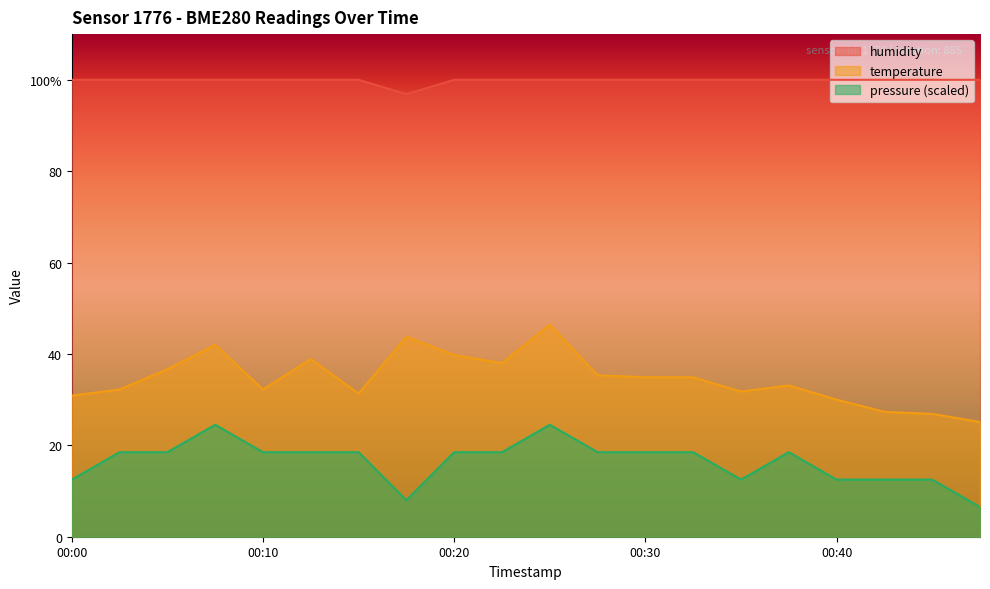

How many values in the pressure_norm series are below 18?

7